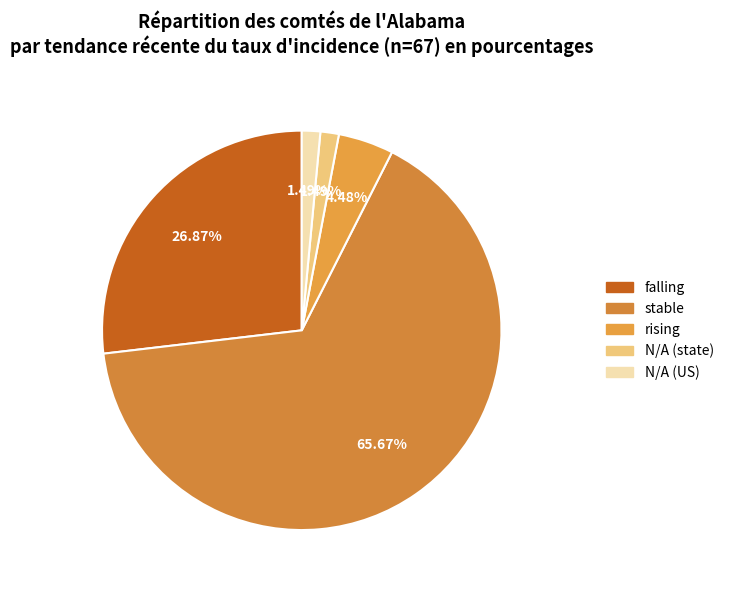

To the nearest percent, what is the average slice percentage?

20%